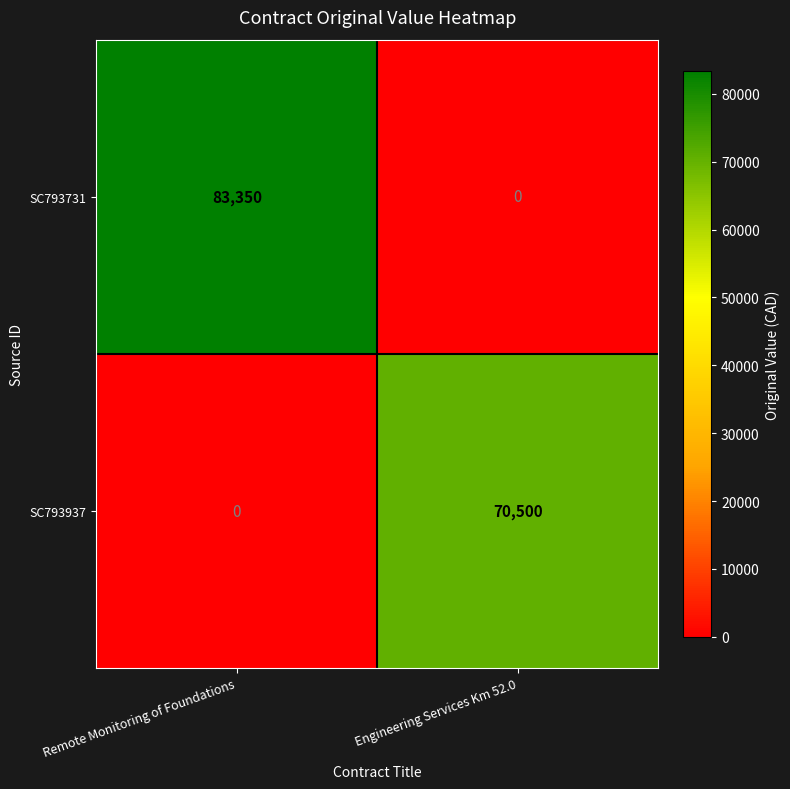

At which category is the sum across all series the highest?

Remote Monitoring of Foundations